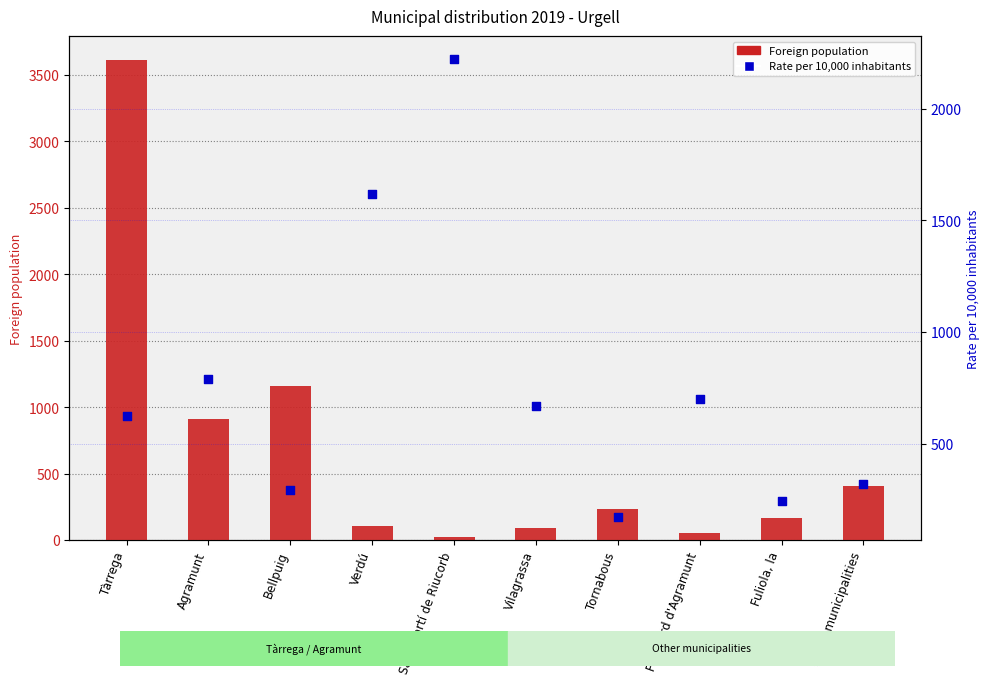

At which category is the sum across all series the highest?

Tàrrega